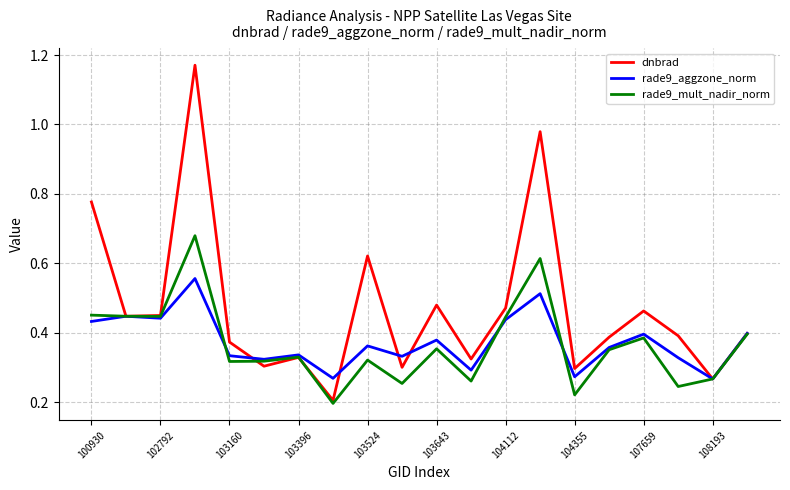

Which series has the largest range (max minus min)?

dnbrad